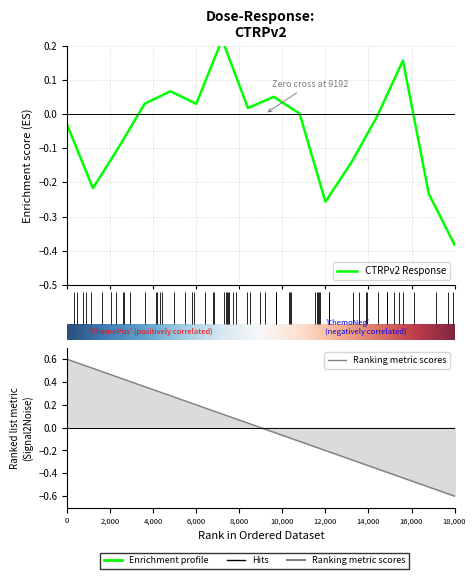

True or false: there are more than 2 points higher than both neighbors.

True